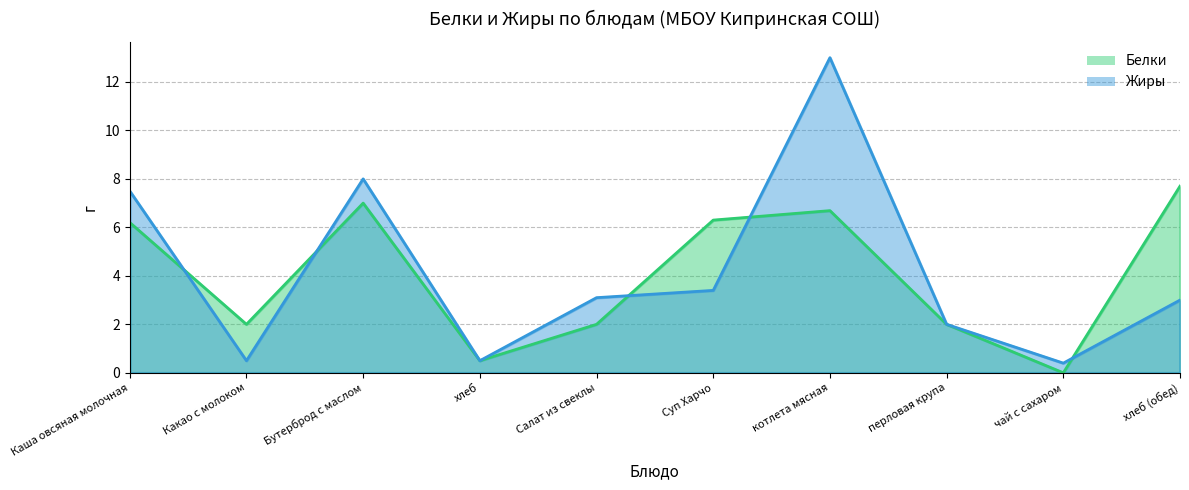

Rank the series at Салат из свеклы from highest to lowest value.

Жиры, Белки